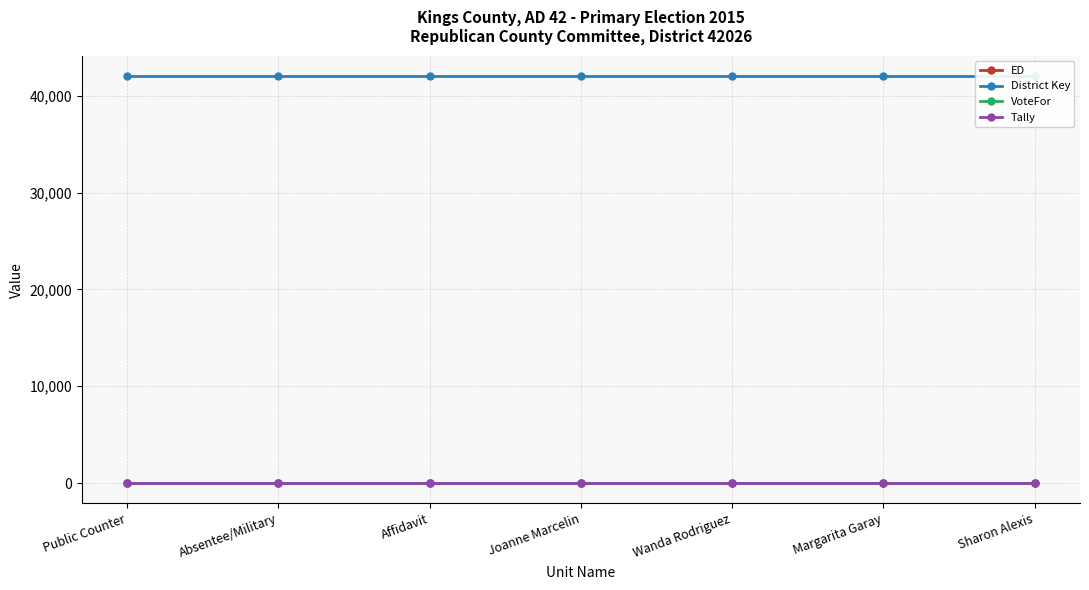

Which series has the largest range (max minus min)?

ED